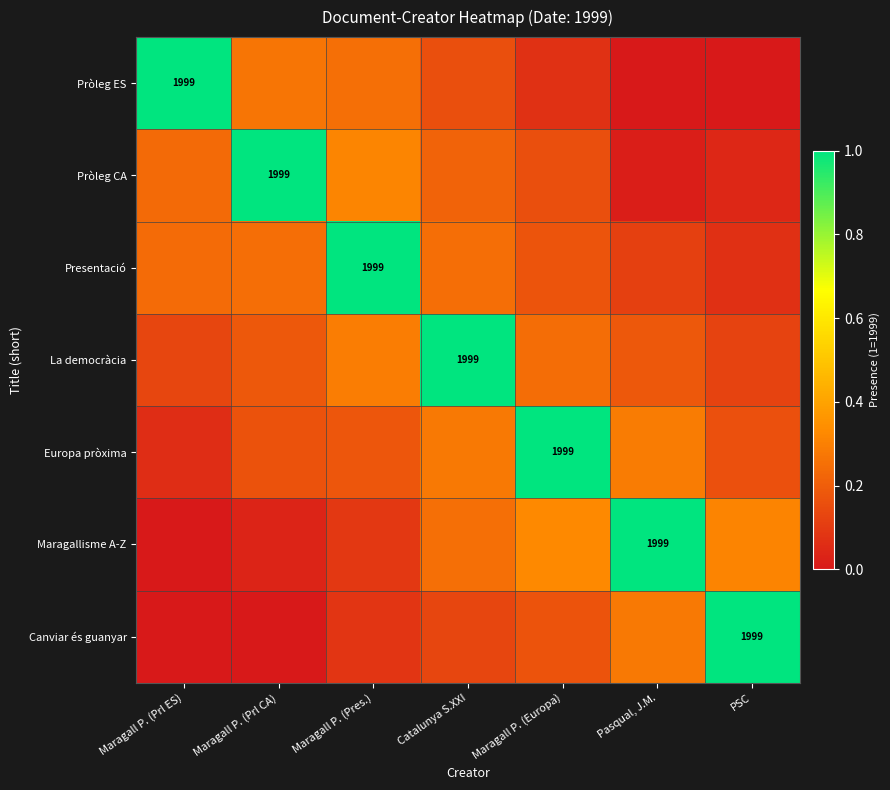

How many series are shown in this chart?

7